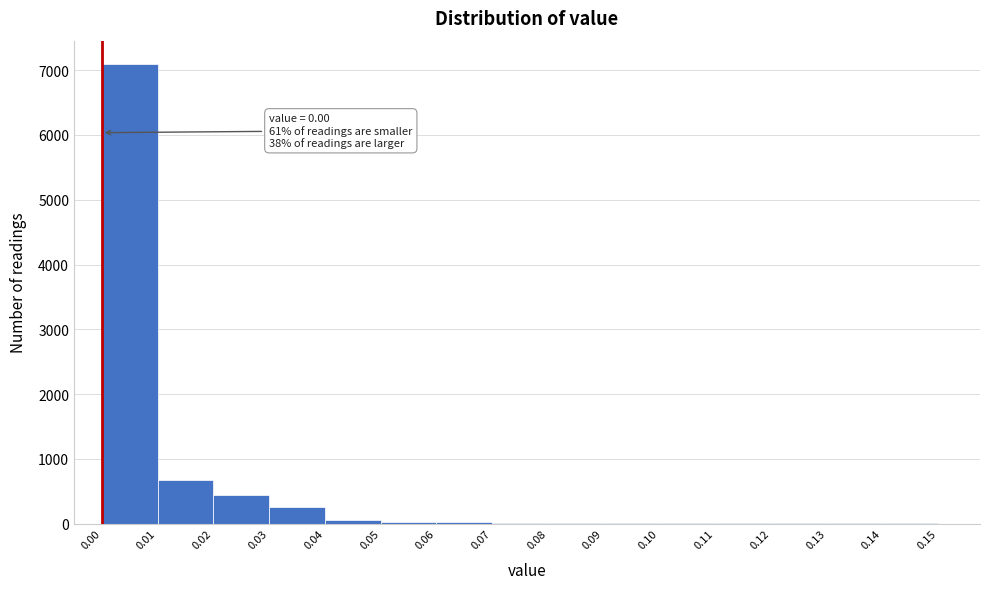

Which range on the x-axis has the tallest bar?

0.00 to 0.01